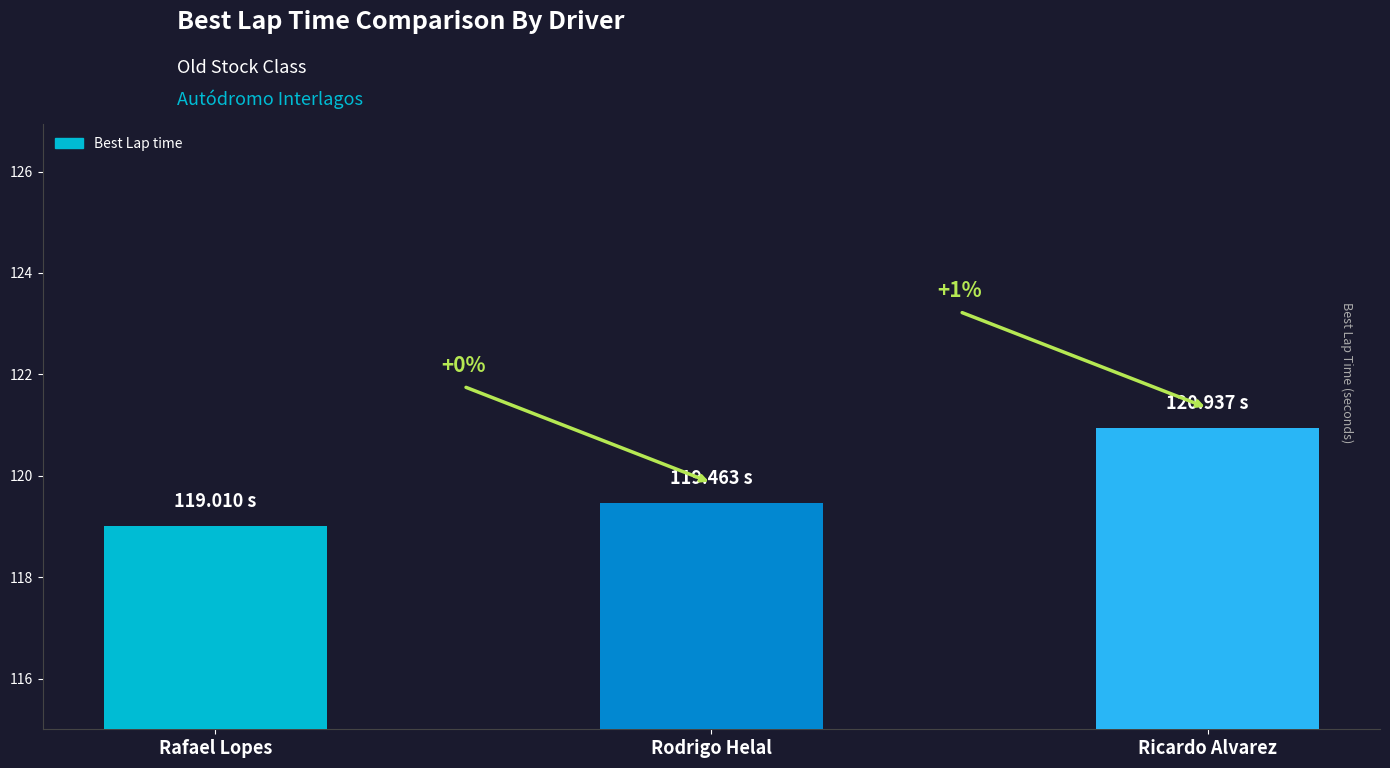

What is the average value?

119.8